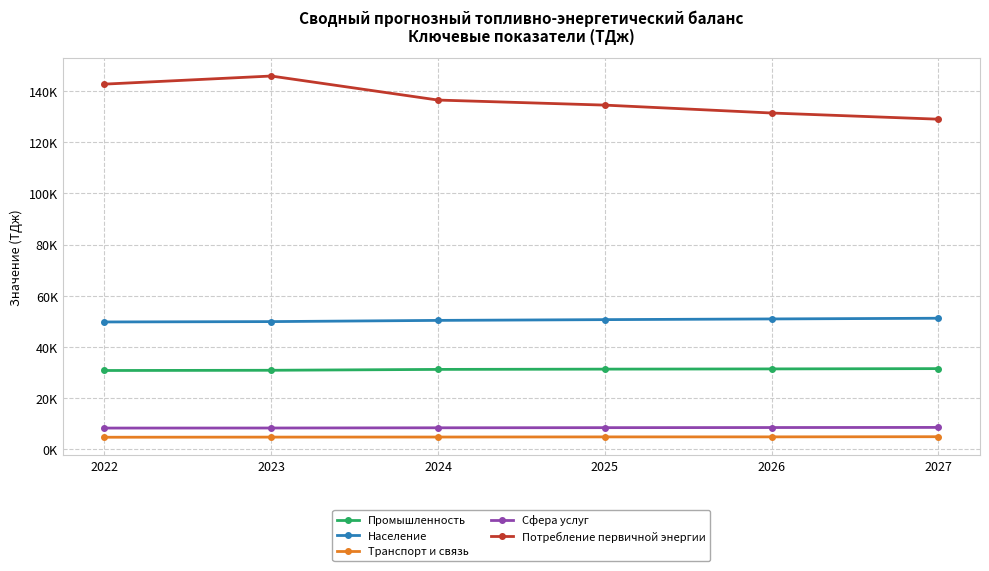

At which label does Промышленность reach its peak?

2027